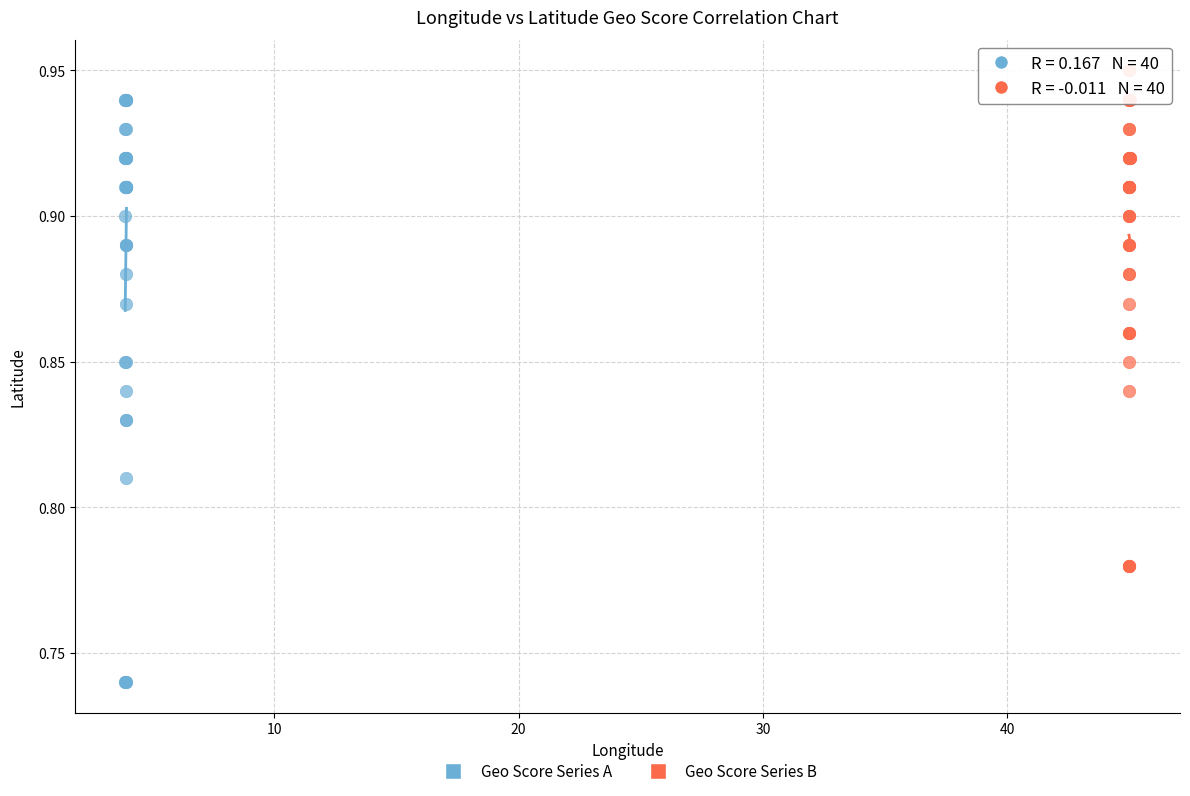

Which series has the largest Y range (max minus min)?

Geo Score Series A